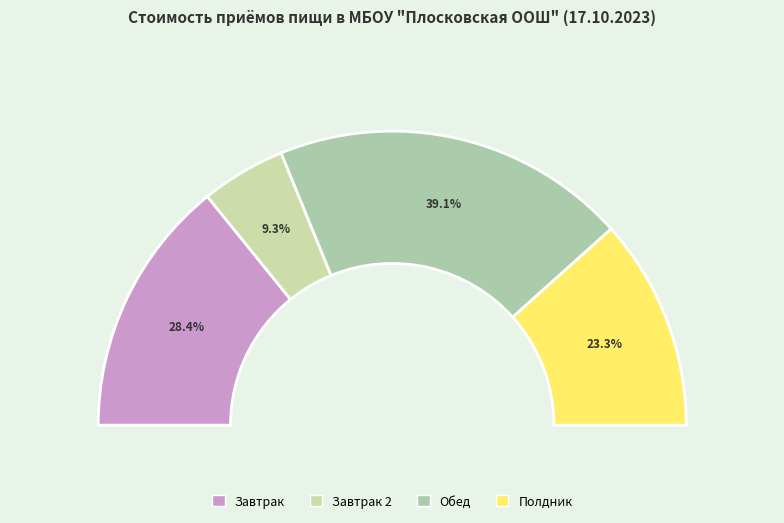

How many slices are in this pie chart?

4